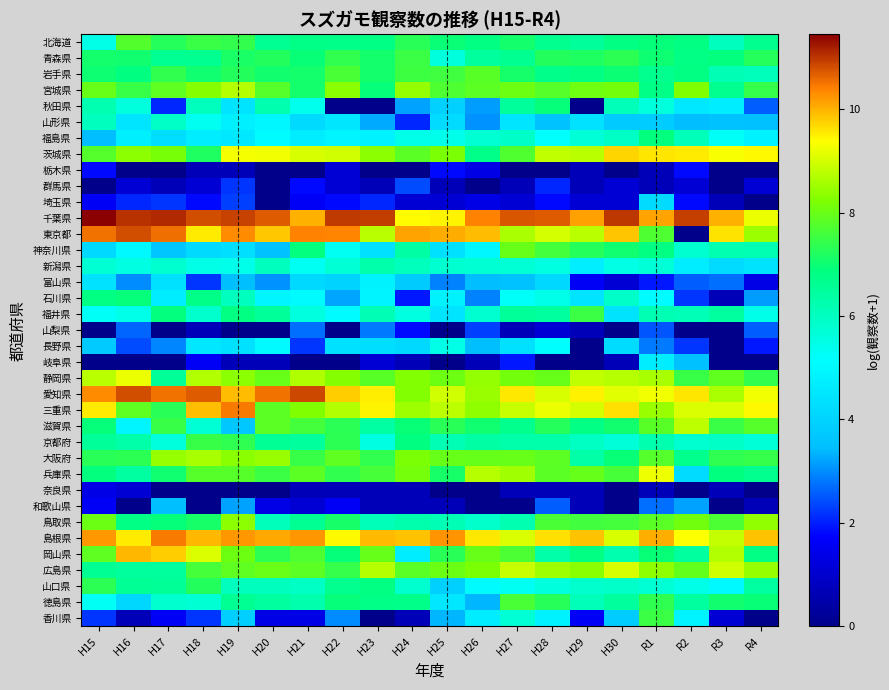

Reading left to right, list all the values displayed in this chart.

北海道: H15=5.5	H16=7.7	H17=7.3	H18=7.5	H19=7.4	H20=6.6	H21=6.8	H22=6.7	H23=6.8	H24=7.3	H25=7.0	H26=6.8	H27=7.1	H28=6.7	H29=6.5	H30=6.8	R1=6.9	R2=6.8	R3=6.0	R4=6.7
青森県: H15=7.1	H16=7.1	H17=6.6	H18=6.6	H19=7.1	H20=7.2	H21=6.9	H22=7.4	H23=7.1	H24=7.5	H25=5.6	H26=6.5	H27=6.6	H28=7.2	H29=7.2	H30=7.4	R1=7.0	R2=6.8	R3=6.9	R4=7.3
岩手県: H15=7.0	H16=6.9	H17=7.4	H18=7.0	H19=7.2	H20=7.1	H21=7.1	H22=7.7	H23=7.1	H24=7.5	H25=7.5	H26=7.8	H27=7.1	H28=6.7	H29=6.8	H30=7.0	R1=6.7	R2=6.8	R3=6.2	R4=6.1
宮城県: H15=8.0	H16=7.5	H17=7.9	H18=8.3	H19=8.7	H20=7.8	H21=7.1	H22=8.3	H23=6.9	H24=8.4	H25=7.7	H26=7.9	H27=8.0	H28=7.8	H29=8.1	H30=8.1	R1=6.8	R2=8.2	R3=6.7	R4=7.4
秋田県: H15=6.2	H16=5.6	H17=2.1	H18=6.1	H19=4.4	H20=6.2	H21=5.4	H22=0.0	H23=0.0	H24=3.2	H25=3.9	H26=3.1	H27=6.5	H28=6.9	H29=0.0	H30=6.1	R1=5.6	R2=4.5	R3=4.7	R4=2.6
山形県: H15=6.0	H16=4.5	H17=5.9	H18=5.3	H19=4.8	H20=5.0	H21=4.2	H22=4.5	H23=3.3	H24=2.1	H25=4.2	H26=3.0	H27=4.5	H28=3.6	H29=4.4	H30=3.7	R1=3.8	R2=3.4	R3=3.5	R4=3.5
福島県: H15=3.4	H16=4.7	H17=4.3	H18=4.7	H19=4.5	H20=5.1	H21=4.7	H22=4.9	H23=4.8	H24=5.4	H25=5.4	H26=5.8	H27=5.9	H28=5.2	H29=5.7	H30=5.9	R1=6.9	R2=6.1	R3=5.3	R4=4.8
茨城県: H15=7.8	H16=8.3	H17=8.2	H18=7.2	H19=9.3	H20=9.3	H21=9.0	H22=9.0	H23=8.3	H24=7.8	H25=8.2	H26=6.7	H27=7.7	H28=8.8	H29=8.8	H30=9.7	R1=9.6	R2=9.5	R3=9.3	R4=9.4
栃木県: H15=1.8	H16=0.0	H17=0.0	H18=0.7	H19=0.7	H20=0.0	H21=0.0	H22=1.1	H23=0.0	H24=0.0	H25=1.8	H26=1.4	H27=0.0	H28=0.0	H29=0.7	H30=0.0	R1=0.7	R2=1.8	R3=0.0	R4=0.0
群馬県: H15=0.0	H16=1.1	H17=0.7	H18=1.1	H19=2.2	H20=0.0	H21=1.8	H22=1.1	H23=0.7	H24=2.4	H25=0.7	H26=0.0	H27=0.7	H28=2.1	H29=0.7	H30=1.1	R1=0.7	R2=1.1	R3=0.0	R4=1.1
埼玉県: H15=1.6	H16=2.1	H17=2.2	H18=1.8	H19=2.3	H20=0.0	H21=1.6	H22=1.8	H23=2.1	H24=1.1	H25=1.1	H26=1.4	H27=1.1	H28=1.8	H29=1.1	H30=1.1	R1=4.2	R2=1.8	R3=0.7	R4=0.0
千葉県: H15=11.5	H16=11.0	H17=11.1	H18=10.8	H19=10.9	H20=10.7	H21=10.0	H22=11.0	H23=10.9	H24=9.4	H25=9.5	H26=10.4	H27=10.7	H28=10.7	H29=10.1	H30=11.0	R1=10.1	R2=10.9	R3=10.0	R4=9.2
東京都: H15=10.5	H16=10.8	H17=10.6	H18=9.5	H19=10.3	H20=9.8	H21=10.4	H22=10.4	H23=8.8	H24=10.1	H25=10.1	H26=9.9	H27=8.6	H28=9.0	H29=8.8	H30=9.9	R1=7.7	R2=0.0	R3=9.6	R4=8.5
神奈川県: H15=4.2	H16=5.0	H17=3.6	H18=4.2	H19=4.3	H20=3.5	H21=6.9	H22=5.3	H23=4.3	H24=6.4	H25=4.4	H26=5.0	H27=8.0	H28=7.6	H29=7.3	H30=7.0	R1=6.8	R2=5.8	R3=6.2	R4=6.2
新潟県: H15=5.8	H16=5.5	H17=5.8	H18=5.5	H19=5.4	H20=6.0	H21=5.3	H22=5.7	H23=6.3	H24=6.0	H25=5.8	H26=5.7	H27=5.7	H28=5.6	H29=4.7	H30=5.5	R1=5.7	R2=4.7	R3=4.2	R4=4.4
富山県: H15=4.4	H16=3.0	H17=4.3	H18=2.2	H19=3.5	H20=3.0	H21=4.1	H22=4.0	H23=4.8	H24=3.8	H25=2.9	H26=3.4	H27=3.6	H28=4.1	H29=1.6	H30=1.1	R1=1.9	R2=2.6	R3=2.7	R4=1.4
石川県: H15=6.8	H16=6.9	H17=4.7	H18=6.8	H19=6.0	H20=4.9	H21=5.1	H22=3.2	H23=4.9	H24=1.9	H25=4.8	H26=2.9	H27=5.2	H28=5.5	H29=4.4	H30=5.9	R1=5.1	R2=2.2	R3=0.7	R4=3.1
福井県: H15=5.3	H16=5.4	H17=6.9	H18=5.8	H19=6.8	H20=6.5	H21=5.6	H22=5.1	H23=6.2	H24=5.6	H25=4.4	H26=5.8	H27=6.5	H28=6.4	H29=7.5	H30=4.4	R1=6.2	R2=6.1	R3=6.5	R4=5.4
山梨県: H15=0.0	H16=2.6	H17=0.0	H18=0.7	H19=0.0	H20=0.0	H21=2.7	H22=0.0	H23=2.8	H24=1.8	H25=0.0	H26=2.3	H27=0.7	H28=1.1	H29=0.7	H30=0.0	R1=2.5	R2=0.0	R3=0.0	R4=2.6
長野県: H15=3.7	H16=2.4	H17=2.9	H18=4.5	H19=4.3	H20=5.0	H21=2.2	H22=4.4	H23=4.3	H24=4.2	H25=5.5	H26=3.5	H27=4.3	H28=5.1	H29=0.0	H30=4.2	R1=2.8	R2=2.2	R3=0.0	R4=1.9
岐阜県: H15=0.0	H16=0.0	H17=0.0	H18=1.6	H19=0.7	H20=0.7	H21=0.0	H22=0.0	H23=1.1	H24=0.7	H25=0.0	H26=0.7	H27=1.9	H28=0.0	H29=0.0	H30=0.7	R1=4.7	R2=3.5	R3=0.0	R4=0.0
静岡県: H15=8.8	H16=9.2	H17=6.6	H18=8.7	H19=8.4	H20=8.0	H21=8.7	H22=8.3	H23=7.8	H24=8.3	H25=8.0	H26=8.4	H27=8.1	H28=8.0	H29=8.8	H30=8.7	R1=8.6	R2=7.5	R3=7.9	R4=7.4
愛知県: H15=10.3	H16=10.8	H17=10.5	H18=10.7	H19=9.9	H20=10.5	H21=10.9	H22=9.8	H23=9.5	H24=8.3	H25=9.0	H26=8.5	H27=9.6	H28=9.0	H29=9.5	H30=9.1	R1=9.3	R2=9.6	R3=8.6	R4=9.3
三重県: H15=9.5	H16=7.9	H17=7.3	H18=9.9	H19=10.5	H20=7.9	H21=8.2	H22=8.7	H23=9.5	H24=8.5	H25=8.8	H26=8.4	H27=8.9	H28=9.2	H29=9.0	H30=9.6	R1=8.5	R2=9.0	R3=9.0	R4=9.4
滋賀県: H15=6.9	H16=4.9	H17=7.5	H18=5.7	H19=3.7	H20=7.9	H21=7.6	H22=7.3	H23=6.4	H24=6.9	H25=7.3	H26=7.0	H27=6.7	H28=7.3	H29=6.8	H30=7.1	R1=7.8	R2=8.8	R3=7.5	R4=7.8
京都府: H15=6.5	H16=6.3	H17=5.6	H18=7.5	H19=7.4	H20=6.6	H21=6.5	H22=7.3	H23=5.5	H24=6.9	H25=6.2	H26=6.4	H27=6.3	H28=6.3	H29=6.0	H30=5.7	R1=6.2	R2=5.8	R3=5.9	R4=5.7
大阪府: H15=7.3	H16=7.3	H17=8.4	H18=8.6	H19=8.3	H20=8.5	H21=7.5	H22=7.9	H23=7.4	H24=8.2	H25=8.0	H26=8.0	H27=8.0	H28=7.9	H29=6.4	H30=7.0	R1=7.8	R2=6.7	R3=7.4	R4=7.4
兵庫県: H15=6.9	H16=6.4	H17=7.0	H18=7.8	H19=7.8	H20=7.5	H21=7.9	H22=7.4	H23=7.6	H24=8.1	H25=7.1	H26=8.7	H27=8.5	H28=7.9	H29=8.0	H30=7.6	R1=9.2	R2=4.2	R3=6.9	R4=6.7
奈良県: H15=1.4	H16=1.1	H17=0.0	H18=0.0	H19=0.0	H20=0.0	H21=0.7	H22=0.7	H23=0.7	H24=0.7	H25=0.0	H26=0.0	H27=0.7	H28=0.7	H29=0.7	H30=0.0	R1=0.7	R2=0.0	R3=0.7	R4=0.0
和歌山県: H15=1.6	H16=0.0	H17=3.5	H18=0.0	H19=3.2	H20=1.4	H21=1.1	H22=1.6	H23=0.7	H24=0.7	H25=0.7	H26=0.0	H27=0.0	H28=2.6	H29=0.7	H30=0.0	R1=2.7	R2=3.2	R3=0.0	R4=0.7
鳥取県: H15=8.0	H16=6.8	H17=6.9	H18=7.1	H19=8.4	H20=6.1	H21=6.6	H22=7.1	H23=6.1	H24=6.3	H25=6.2	H26=5.8	H27=6.2	H28=7.7	H29=7.6	H30=7.6	R1=7.8	R2=8.1	R3=7.7	R4=8.4
島根県: H15=10.2	H16=9.5	H17=10.4	H18=10.0	H19=10.2	H20=10.1	H21=10.2	H22=9.4	H23=9.9	H24=9.9	H25=10.3	H26=9.6	H27=9.1	H28=9.6	H29=9.9	H30=9.0	R1=10.0	R2=9.4	R3=8.9	R4=9.9
岡山県: H15=7.9	H16=10.0	H17=9.8	H18=9.1	H19=8.0	H20=7.3	H21=7.7	H22=6.9	H23=7.9	H24=4.7	H25=7.3	H26=8.0	H27=7.7	H28=6.3	H29=6.8	H30=6.2	R1=6.9	R2=6.4	R3=8.7	R4=6.8
広島県: H15=6.6	H16=6.5	H17=6.5	H18=7.6	H19=7.9	H20=8.0	H21=7.9	H22=7.4	H23=8.7	H24=7.8	H25=8.0	H26=8.2	H27=8.9	H28=8.5	H29=8.3	H30=9.0	R1=8.4	R2=7.9	R3=9.0	R4=8.5
山口県: H15=7.3	H16=6.6	H17=6.6	H18=7.2	H19=6.0	H20=6.0	H21=5.9	H22=6.7	H23=6.8	H24=5.8	H25=3.9	H26=5.1	H27=5.3	H28=5.6	H29=5.8	H30=5.9	R1=5.7	R2=5.5	R3=5.0	R4=6.4
徳島県: H15=5.3	H16=4.1	H17=5.8	H18=5.7	H19=6.6	H20=6.5	H21=6.2	H22=6.9	H23=6.8	H24=6.7	H25=4.5	H26=3.4	H27=7.7	H28=7.3	H29=6.1	H30=6.5	R1=7.4	R2=6.5	R3=7.0	R4=6.9
香川県: H15=2.2	H16=0.7	H17=1.6	H18=2.2	H19=3.9	H20=1.4	H21=1.4	H22=3.0	H23=0.0	H24=0.7	H25=3.4	H26=4.7	H27=5.7	H28=4.8	H29=1.6	H30=3.8	R1=7.5	R2=4.9	R3=1.1	R4=0.0